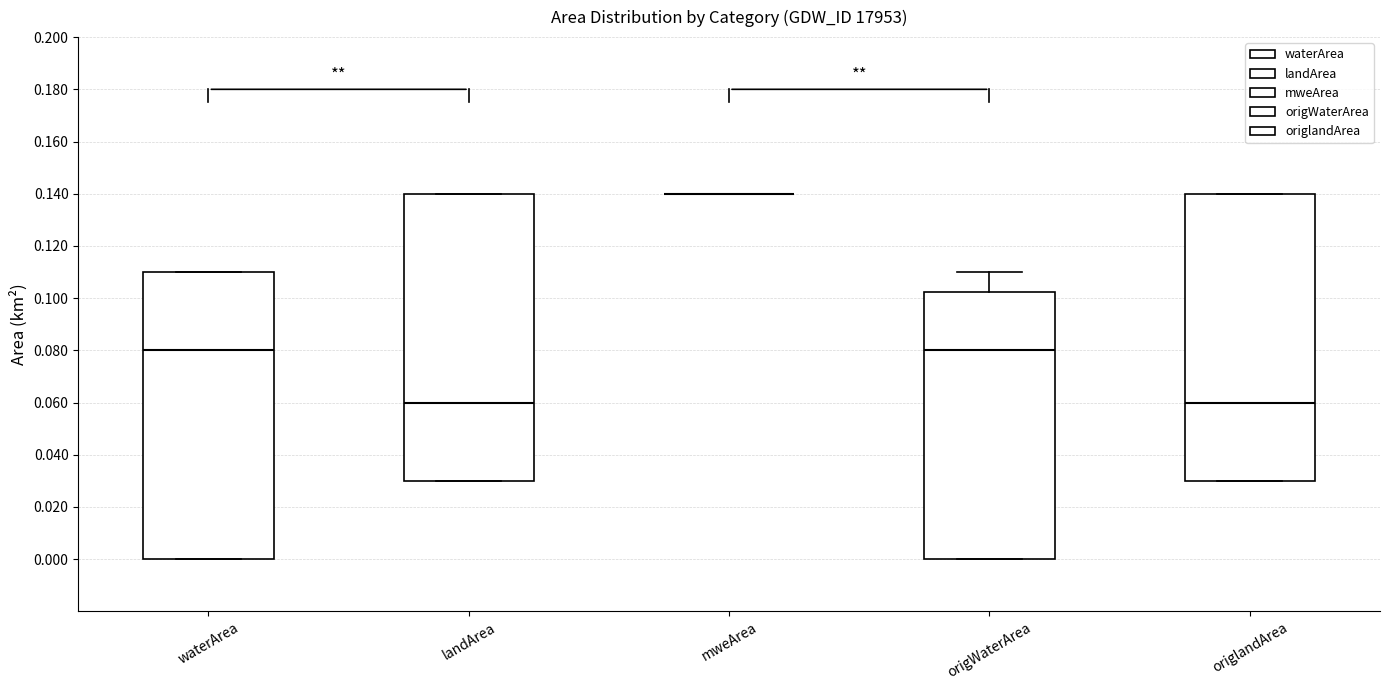

Reading left to right, transcribe this box plot: for each box, give where its median line is, the range the box spans, and where its two whiskers end, as read against the y-axis. The values are not printed on the chart, so give them approximately, as read against the axis.

waterArea: median 0.080, box 0.000 to 0.110, whiskers 0.000 to 0.110
landArea: median 0.060, box 0.030 to 0.140, whiskers 0.030 to 0.140
mweArea: box collapsed to a line at 0.140, whiskers 0.140 to 0.140
origWaterArea: median 0.080, box 0.000 to 0.102, whiskers 0.000 to 0.110
origlandArea: median 0.060, box 0.030 to 0.140, whiskers 0.030 to 0.140